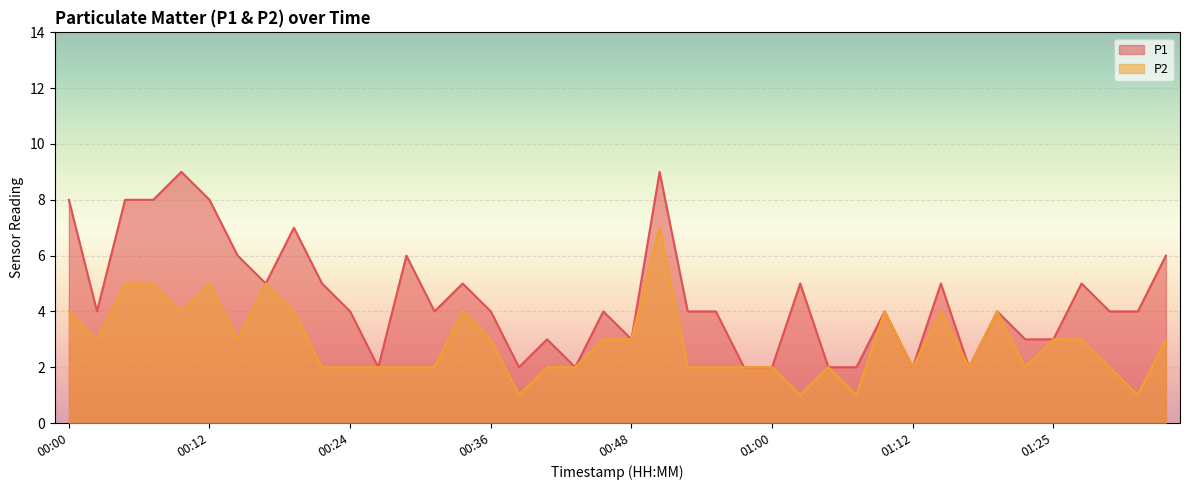

What are all the series names shown in the legend?

P1, P2